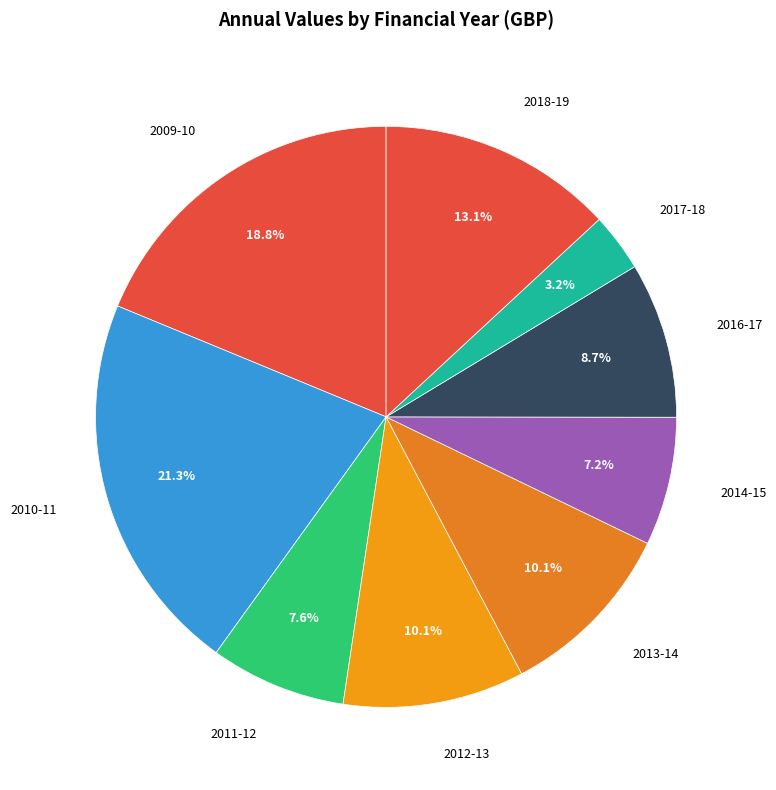

To the nearest percent, what is the average slice percentage?

11%